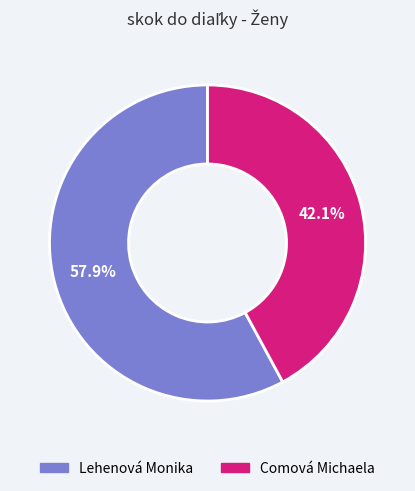

What percentage is NOT represented by Lehenová Monika?

42.1%